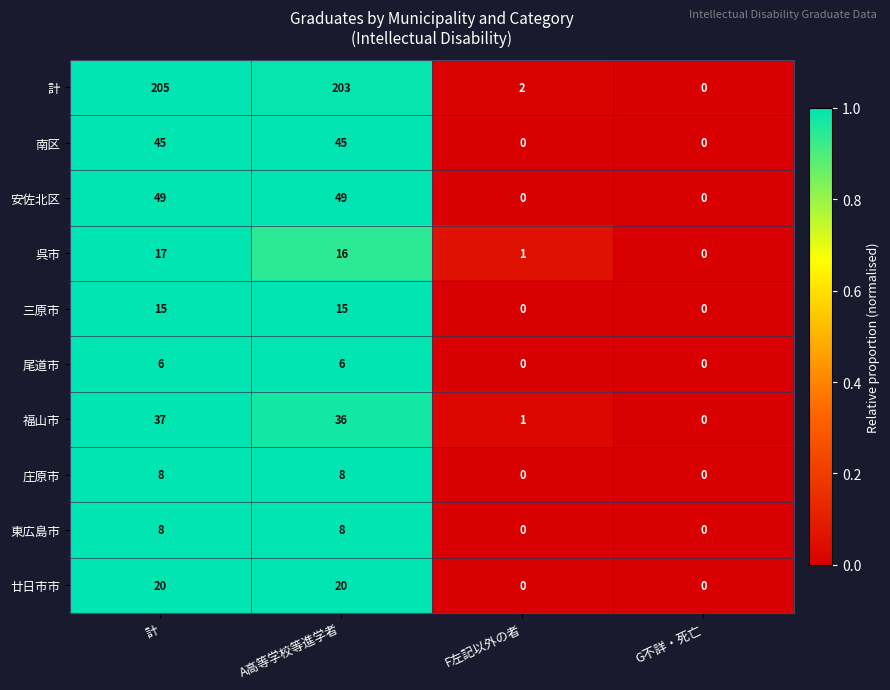

At which category is the sum across all series the highest?

計